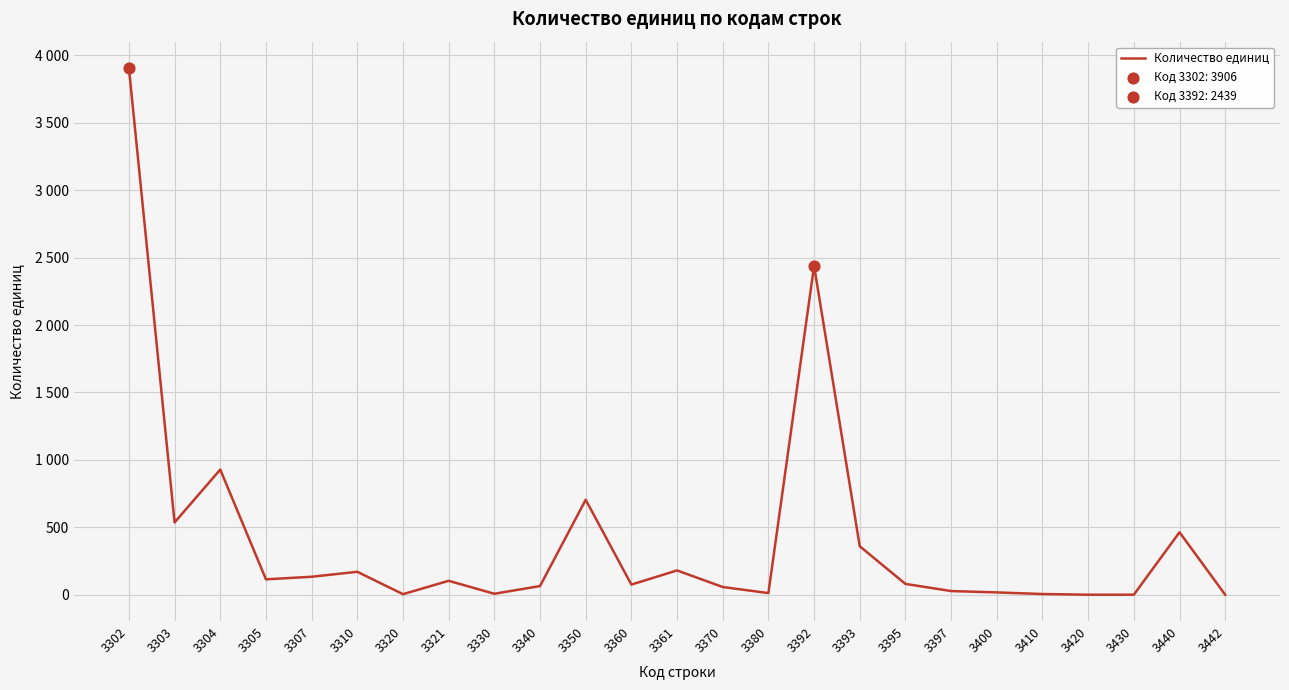

What is the change in value from 3304 to 3420?

-928